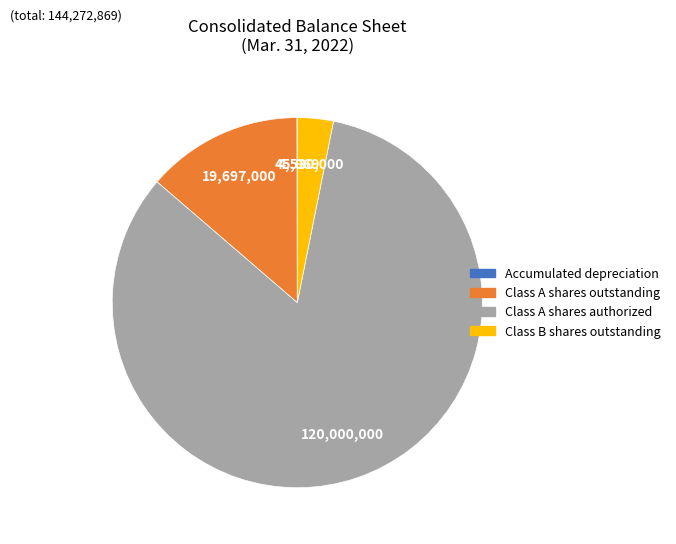

Does Class A shares authorized account for over 50% of the chart?

Yes